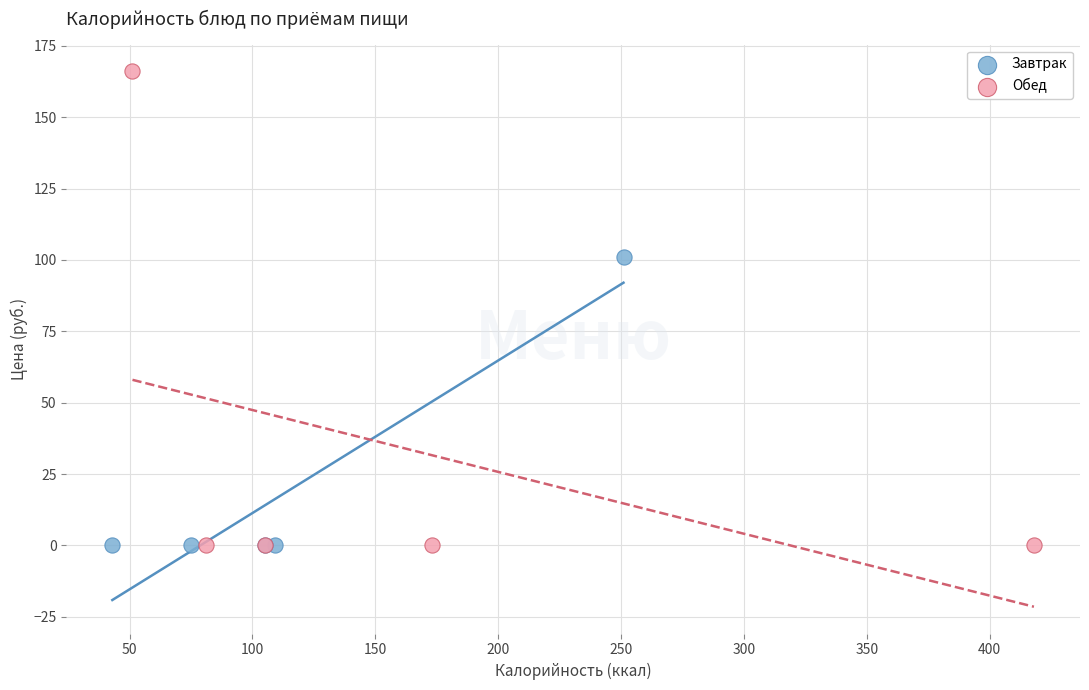

Which series reaches the maximum Y coordinate?

Обед